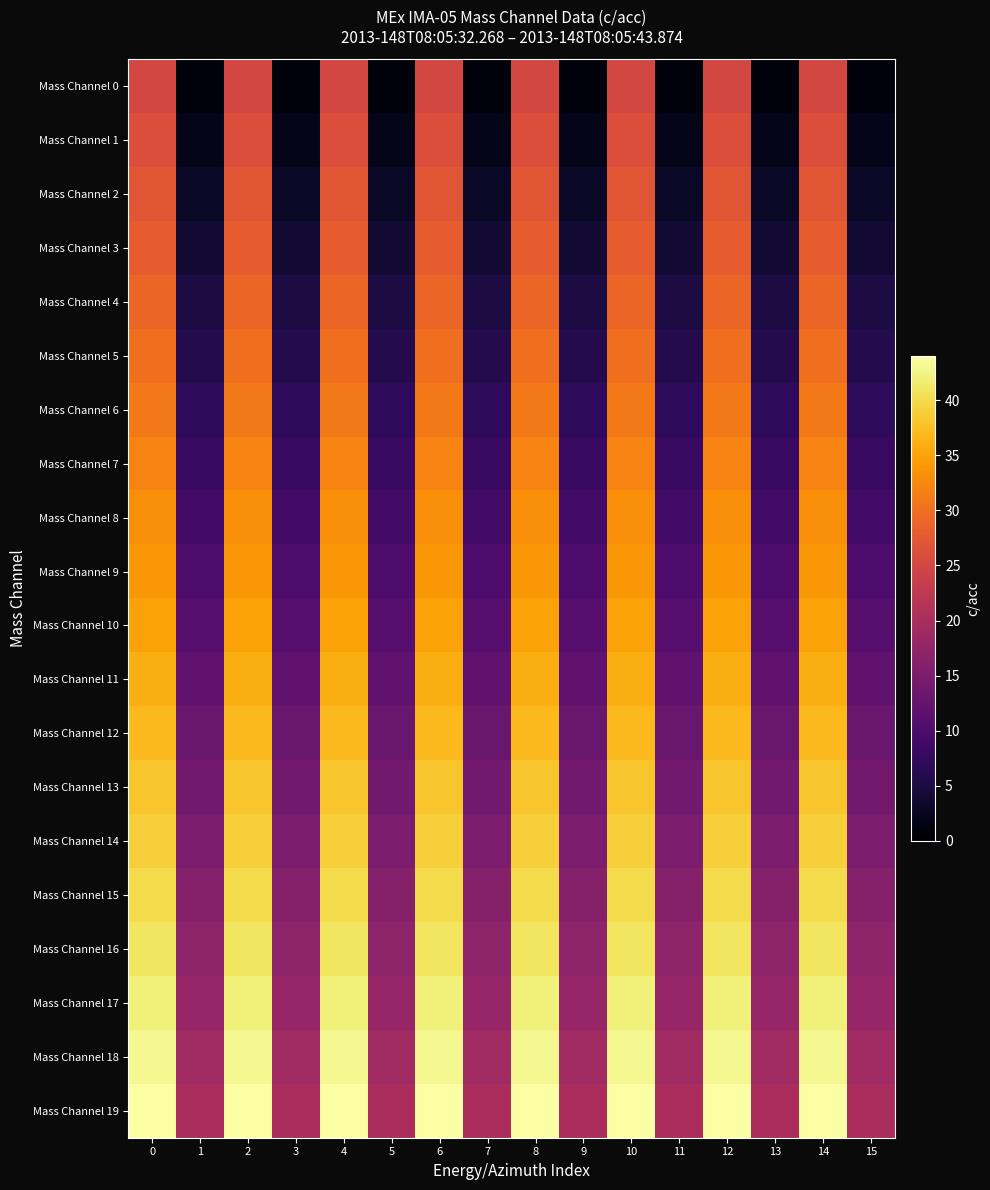

At how many categories does at least one series exceed 21?

8